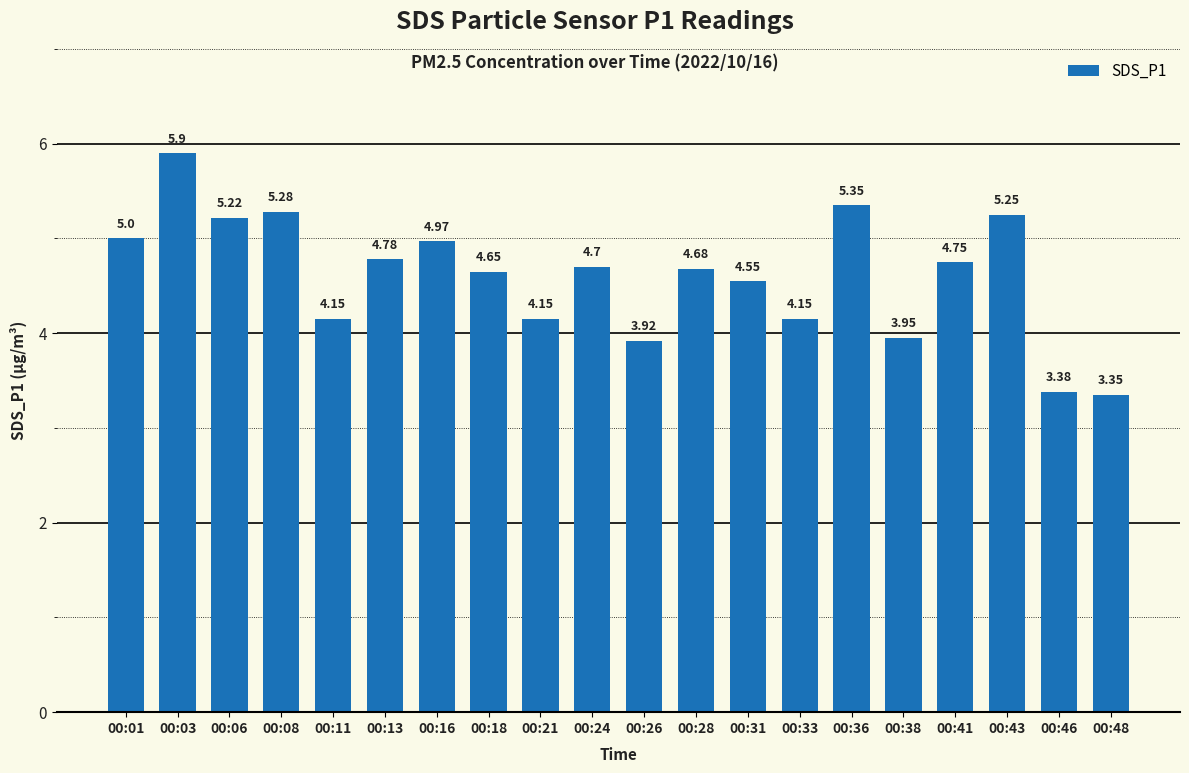

What is the sum of the values at 00:46 and 00:43?

8.6